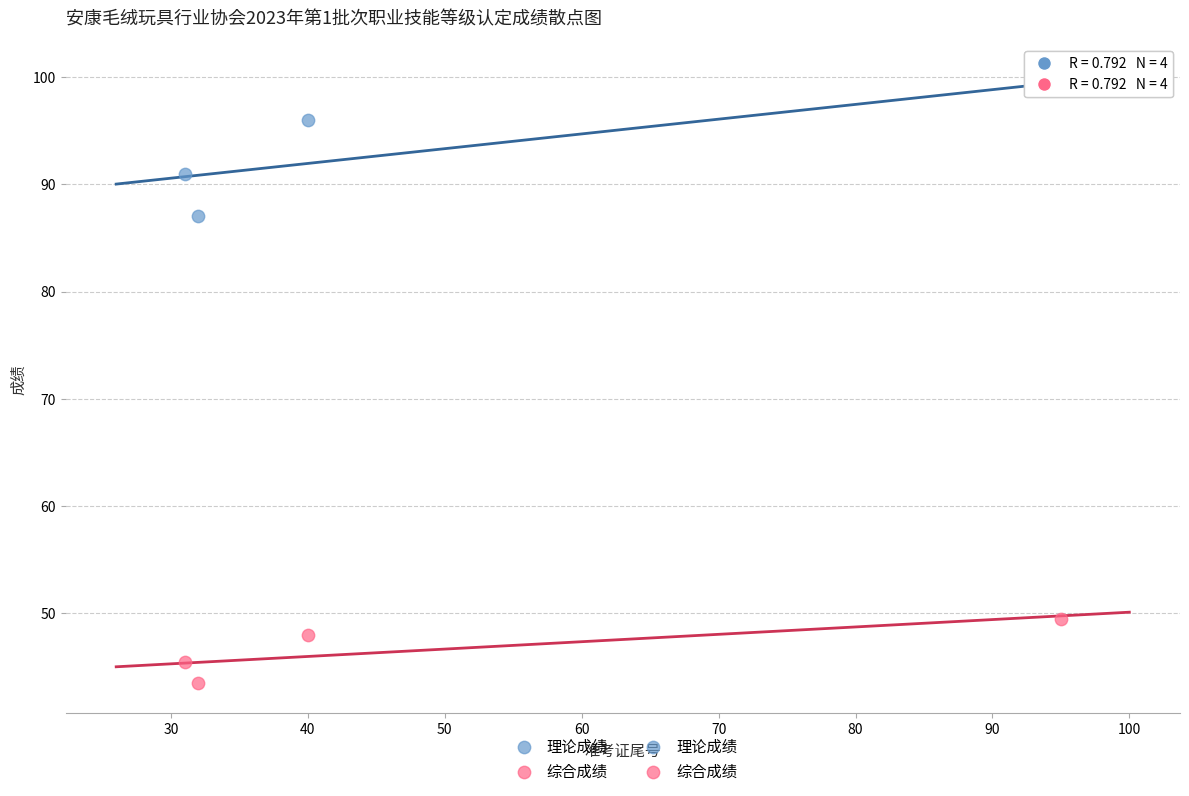

Which series has the largest Y range (max minus min)?

理论成绩